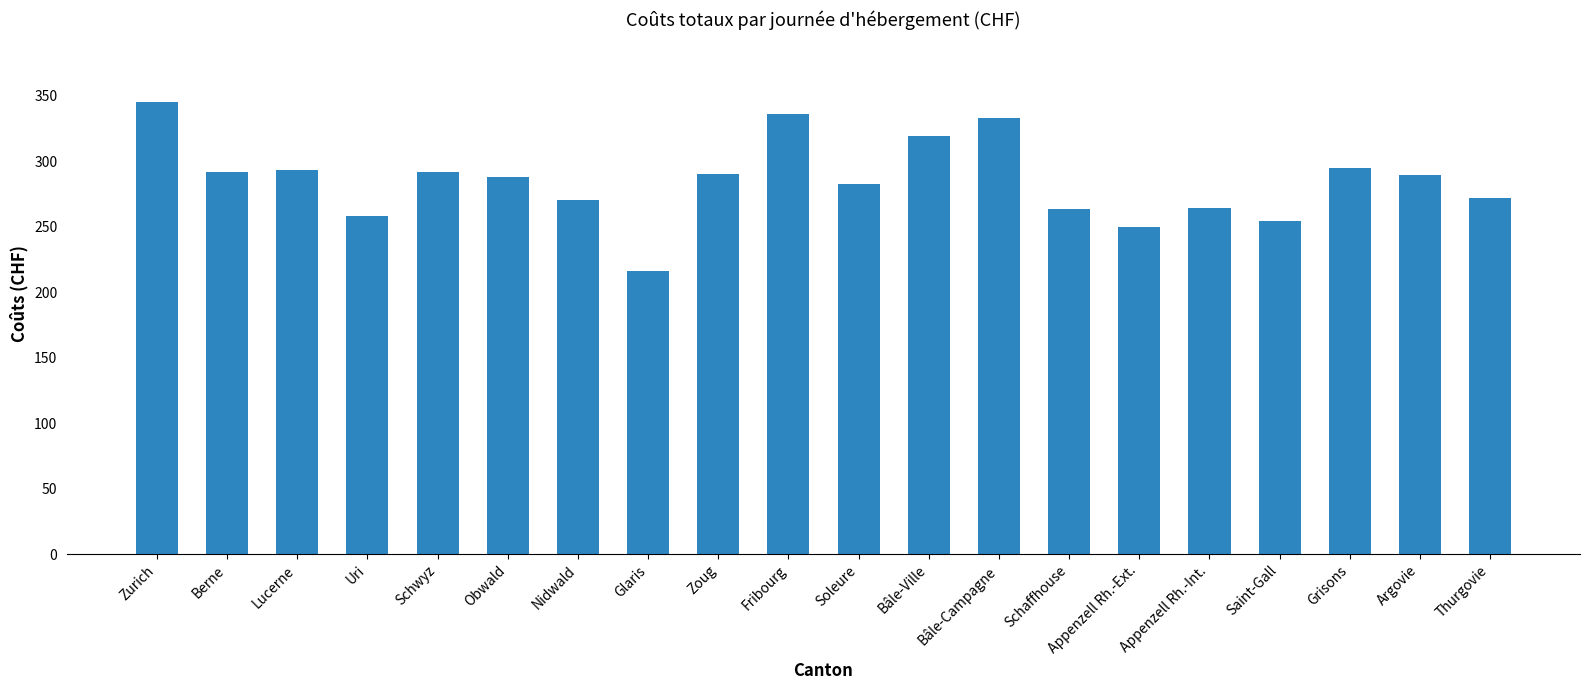

What is the label of the 6th bar from the left?

Obwald